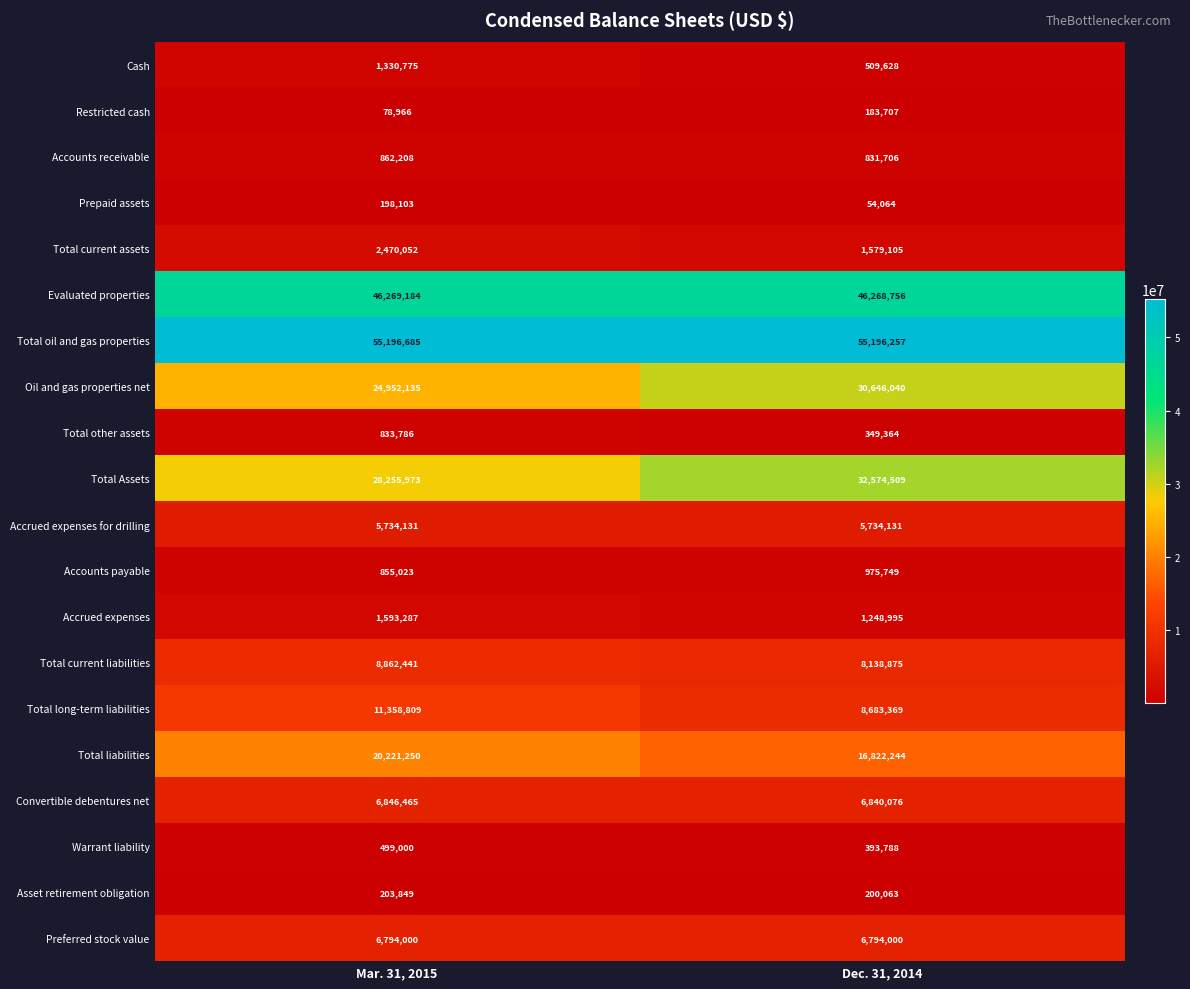

True or false: Restricted cash has a value of 183707 at Dec. 31, 2014.

True